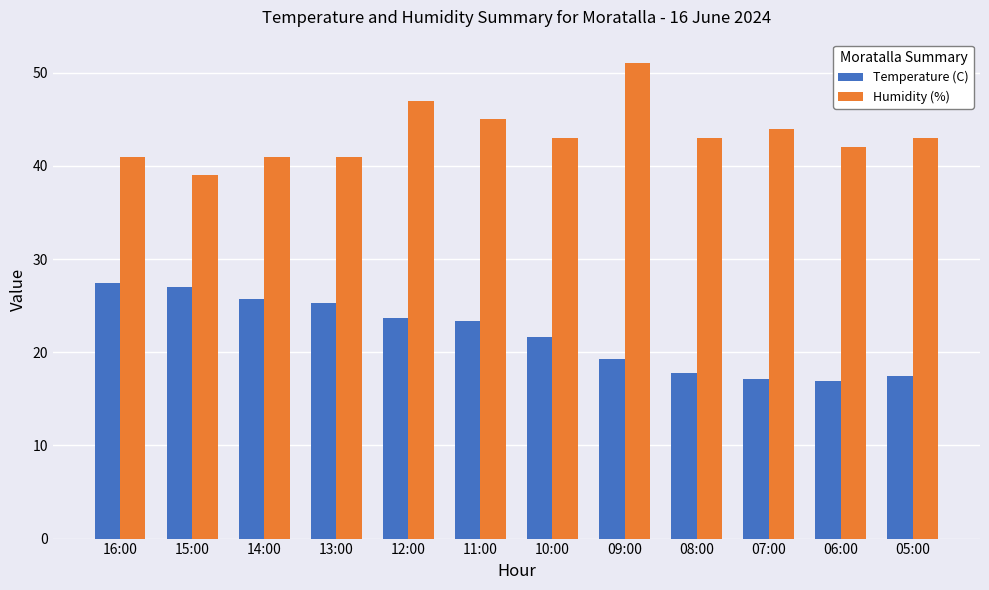

Which series has the largest range (max minus min)?

Humidity (%)